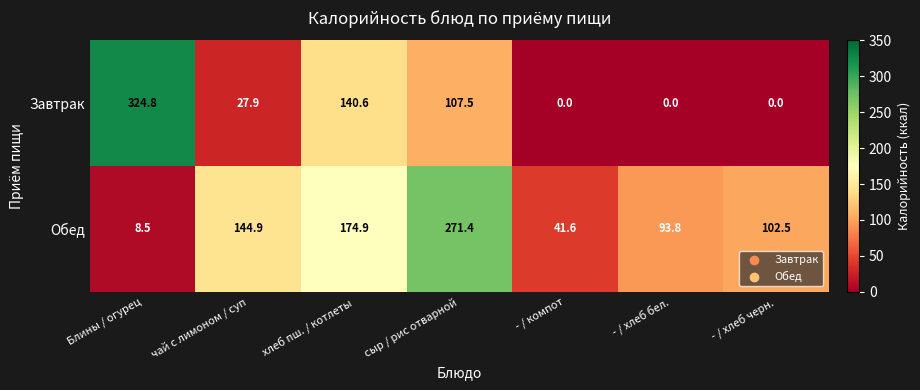

How many values in the Обед series exceed 102?

4